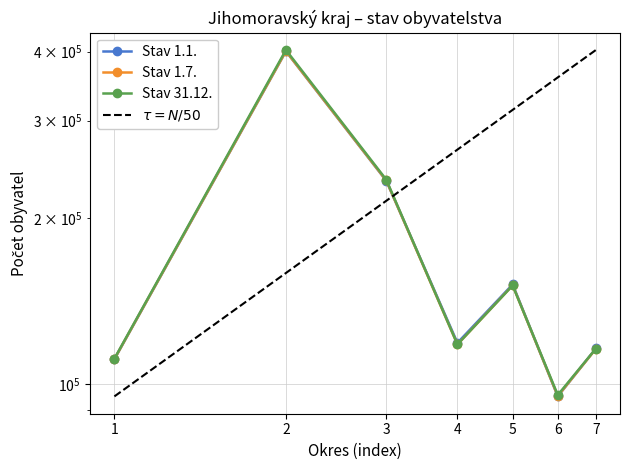

What is the value of the Stav 1.1. point at the 6th from the left?

95077